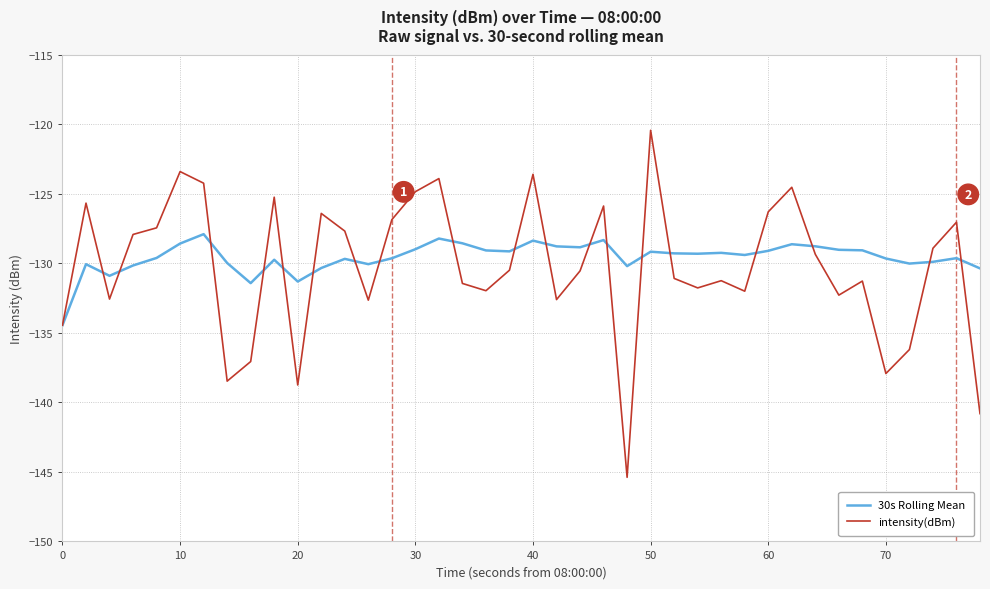

What is the difference between the second highest and minimum values in the intensity(dBm) series?

22.0